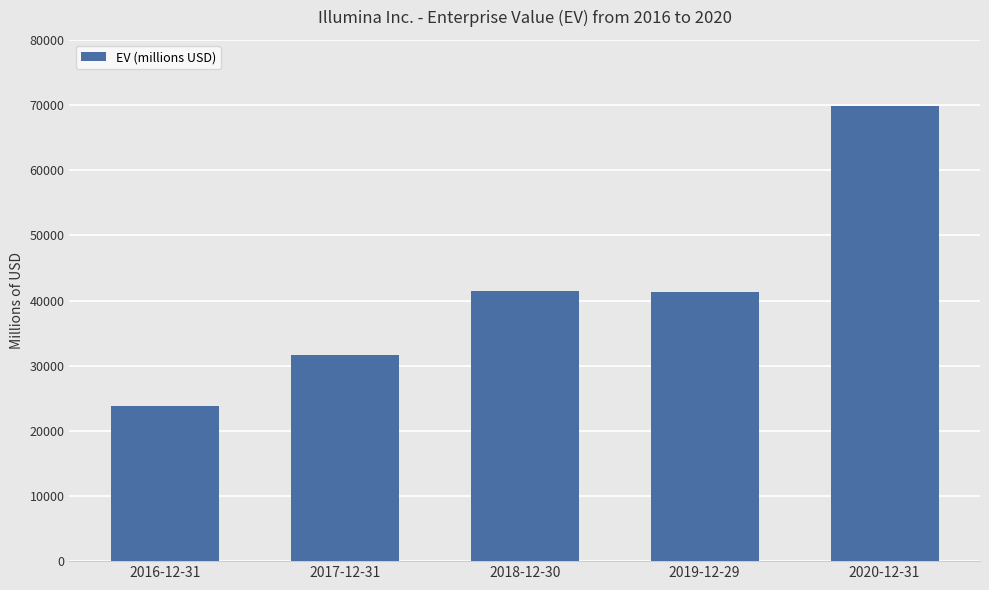

What is the change in value from 2016-12-31 to 2018-12-30?

+17678